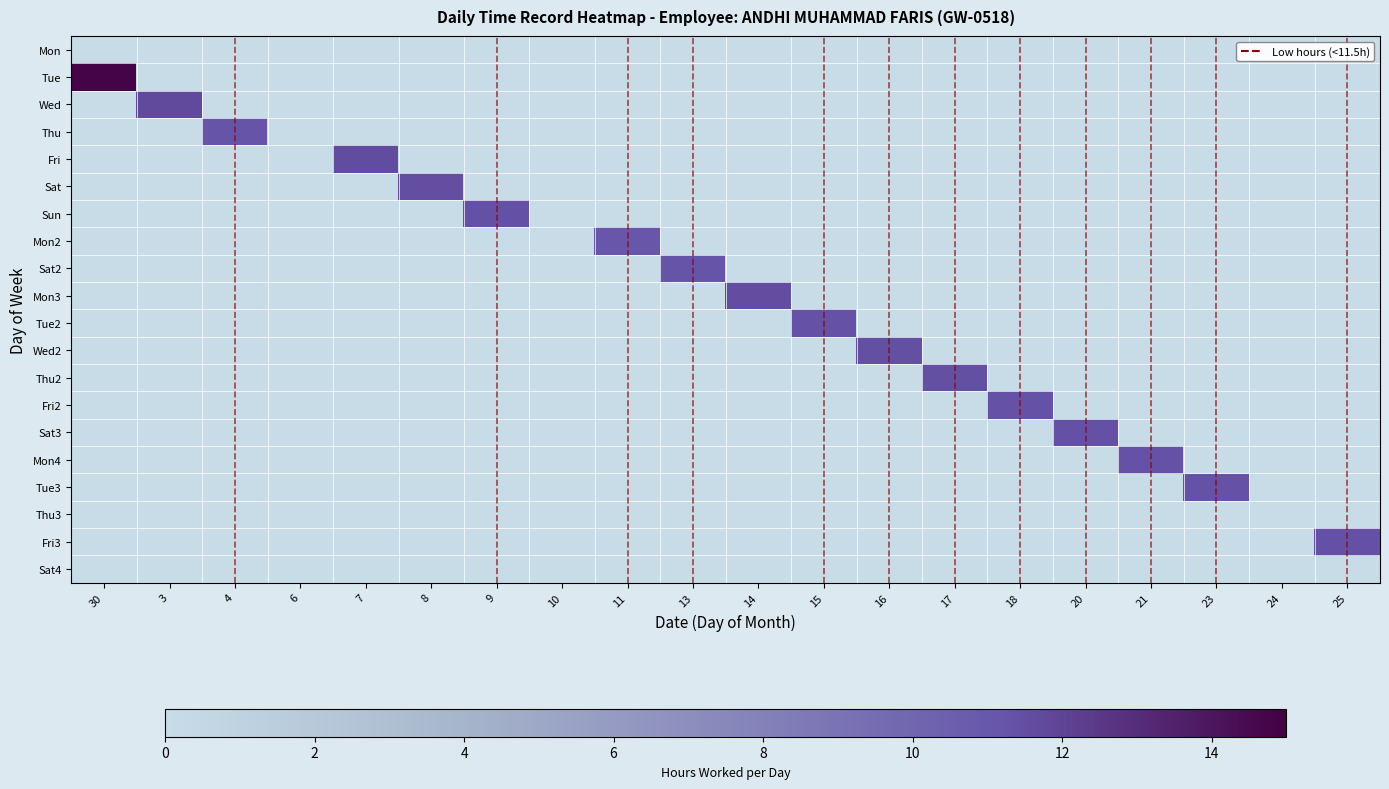

Between 15 and 10, which is larger?

15